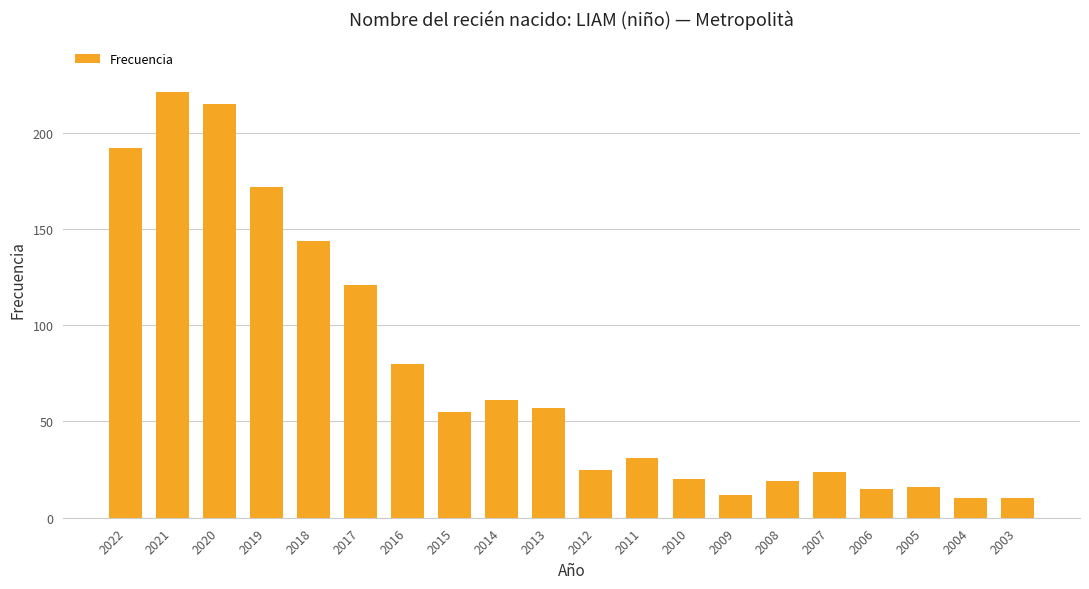

What is the average value?

75